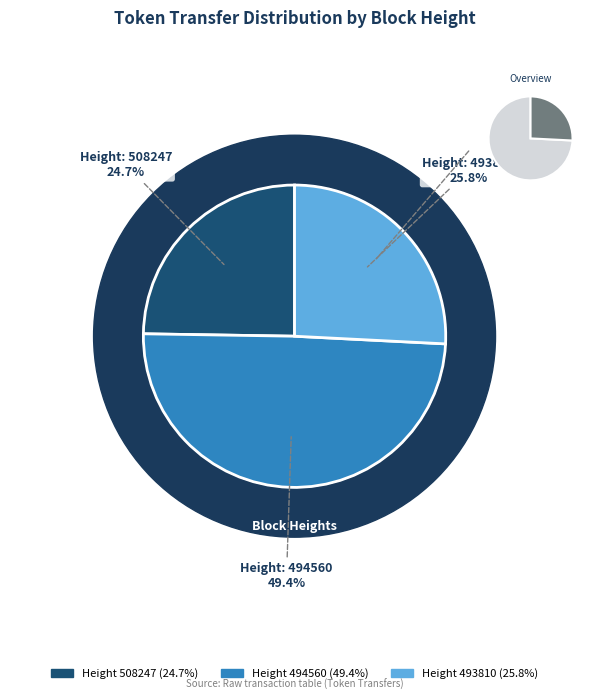

Approximately how many times larger is the value at 494560 compared to 493810?

1.9